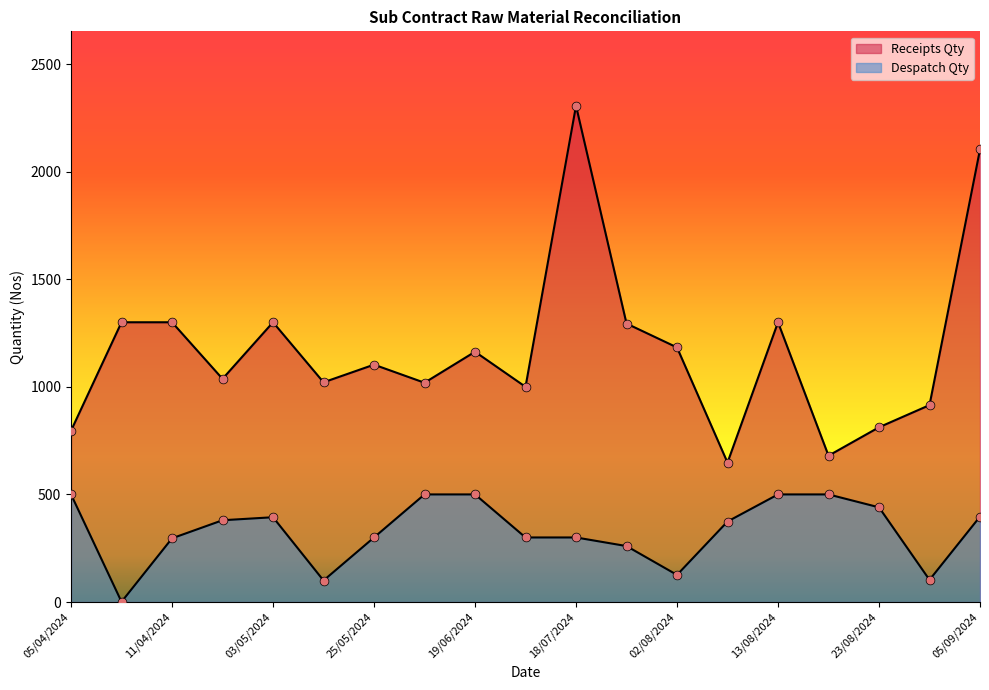

At which category is the sum across all series the highest?

18/07/2024